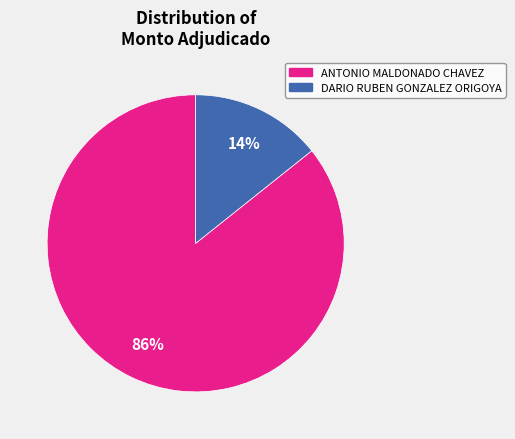

Count the number of slices in the pie.

2